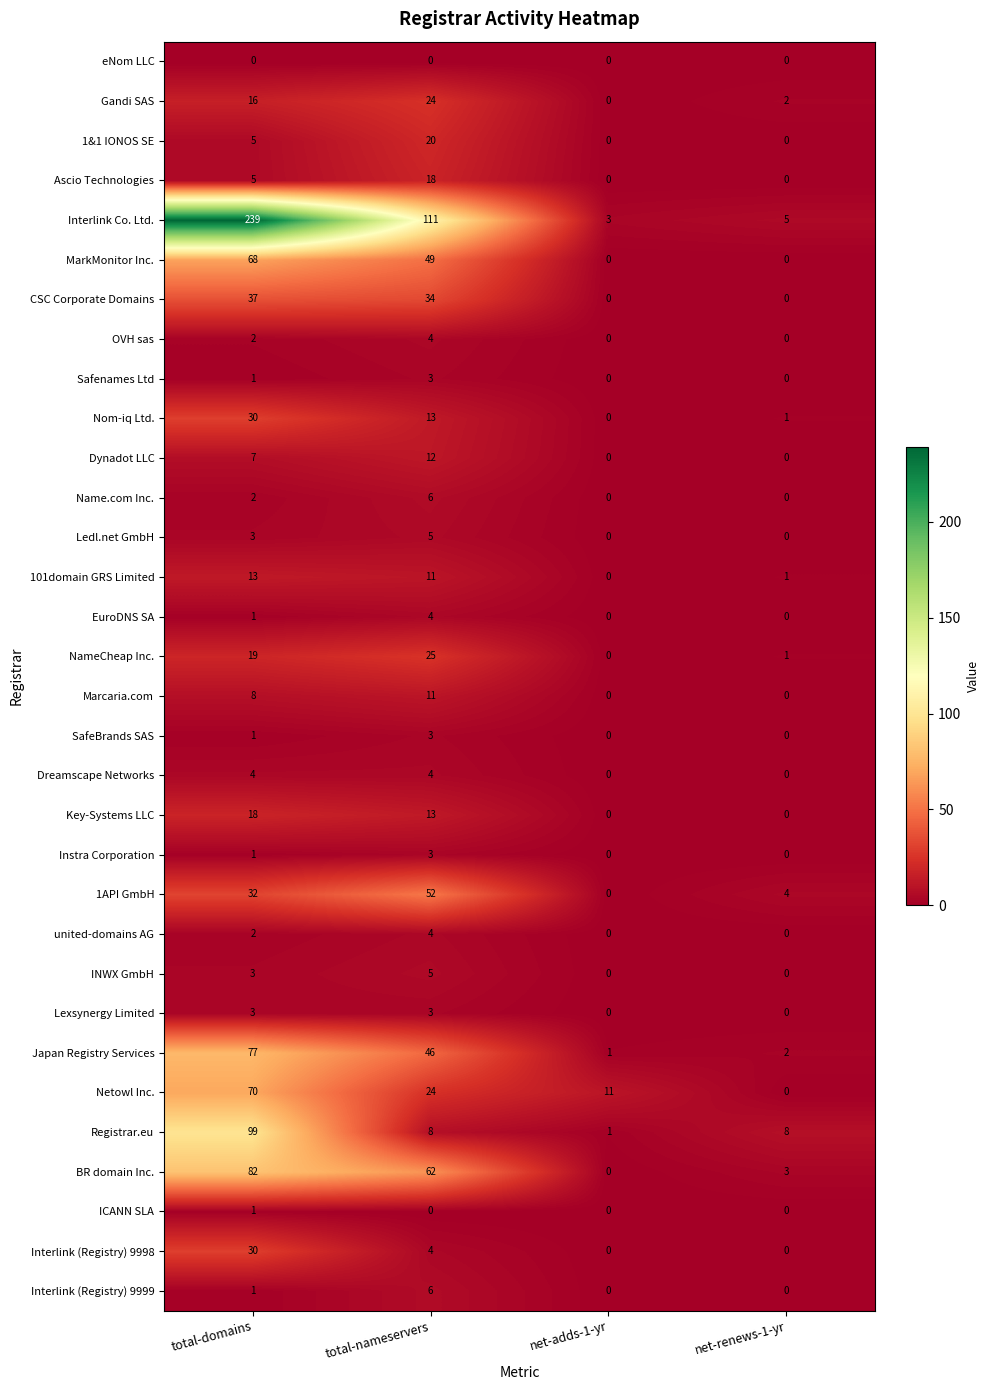

The OVH sas series shows 0 at net-renews-1-yr. True or false?

True